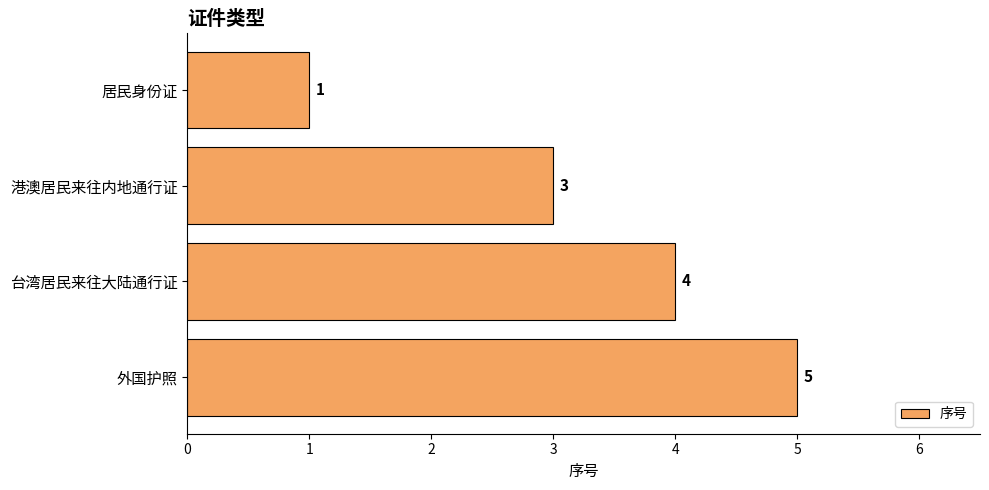

How many values are below 4?

2